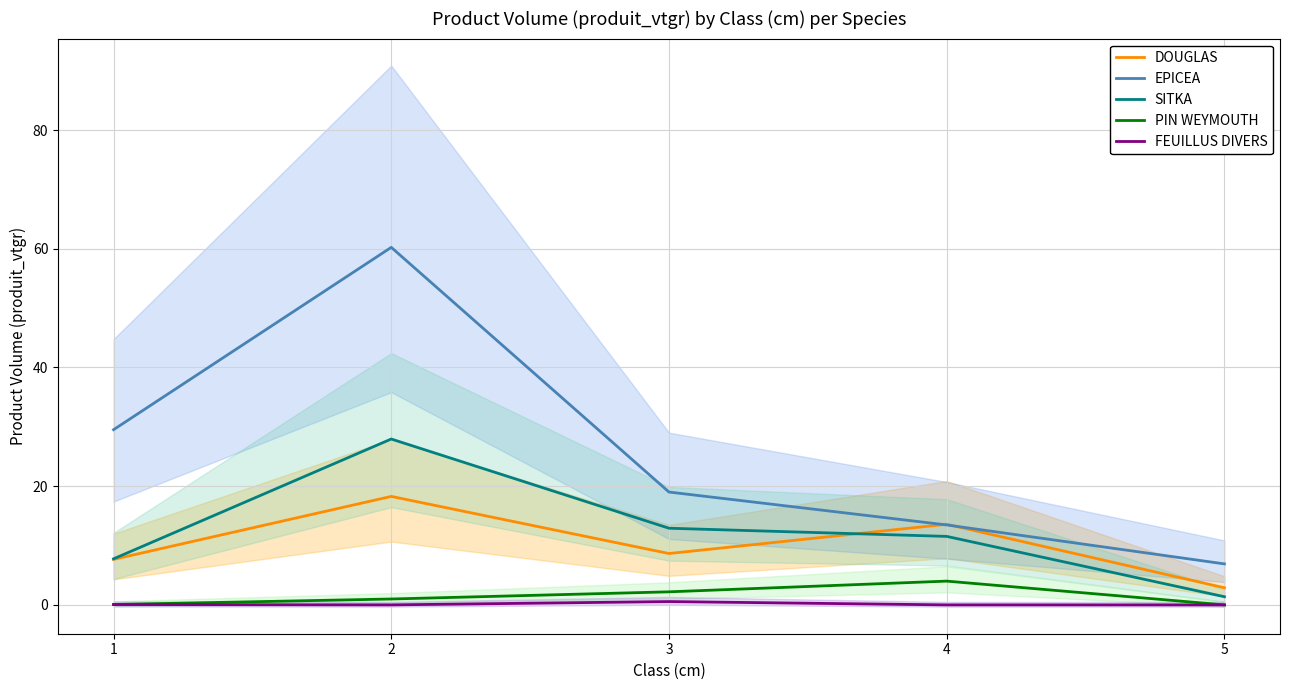

The SITKA series shows 27.9 at 2. True or false?

True